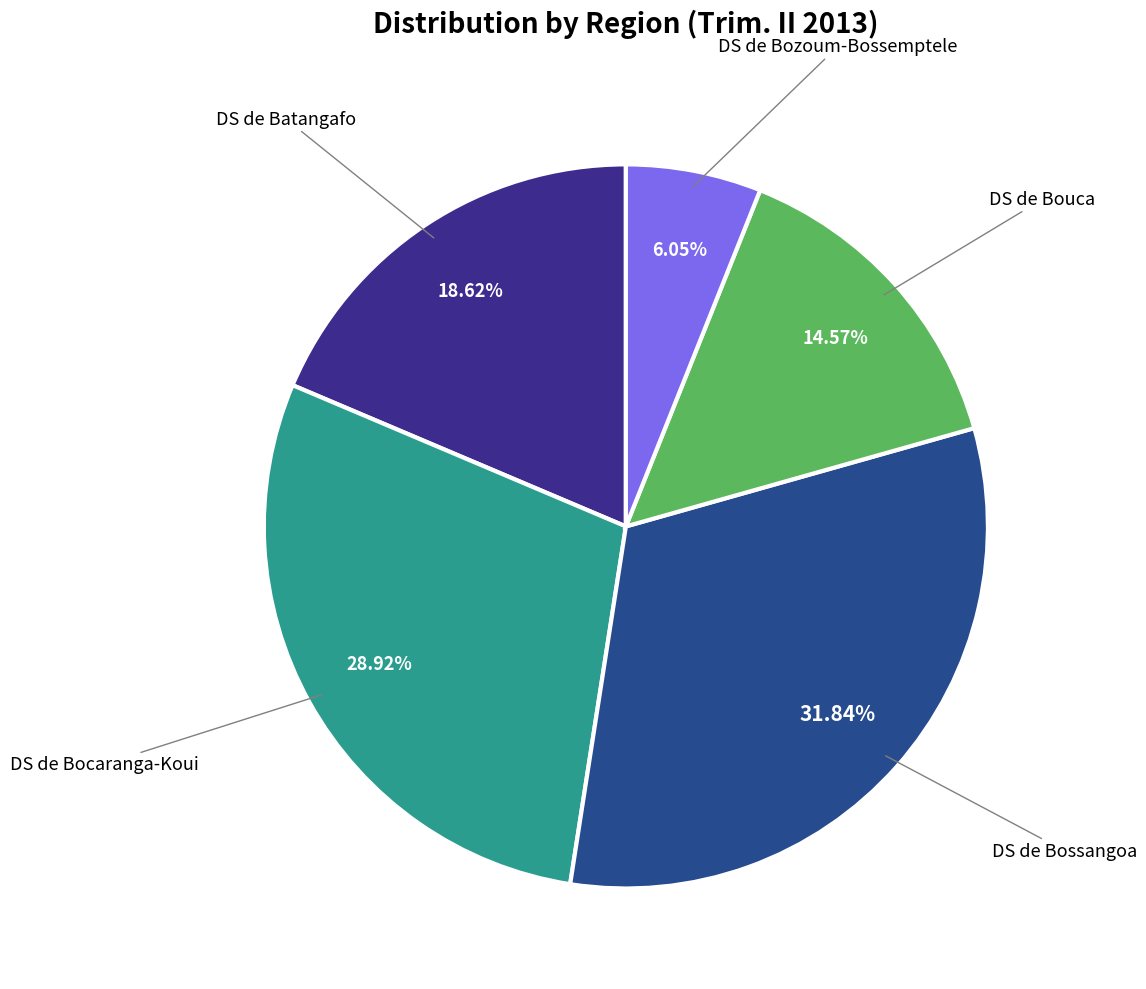

Count the number of slices in the pie.

5